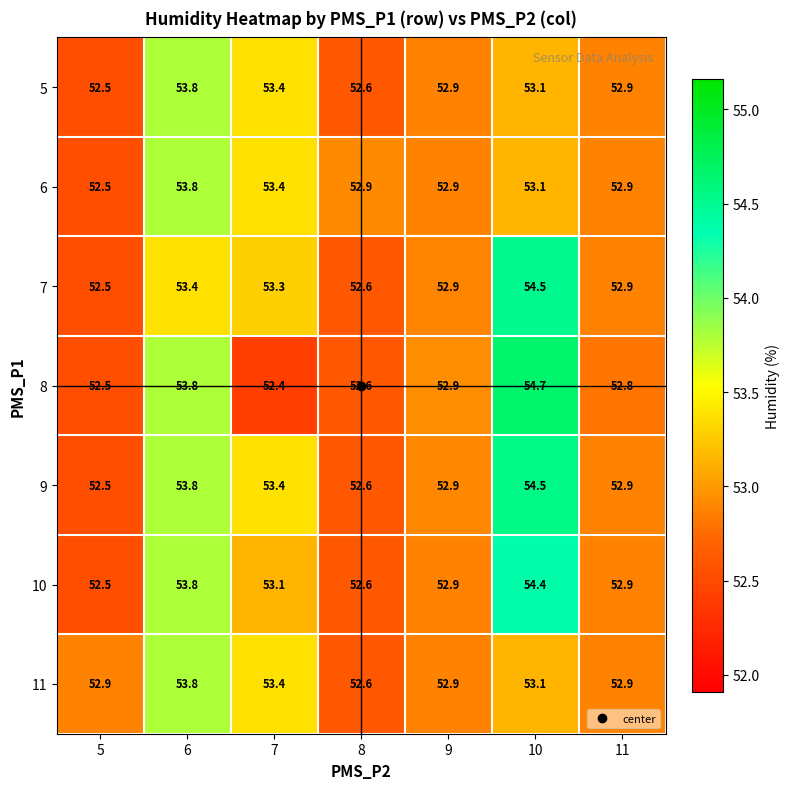

What is the total value across all series at 10?

377.4